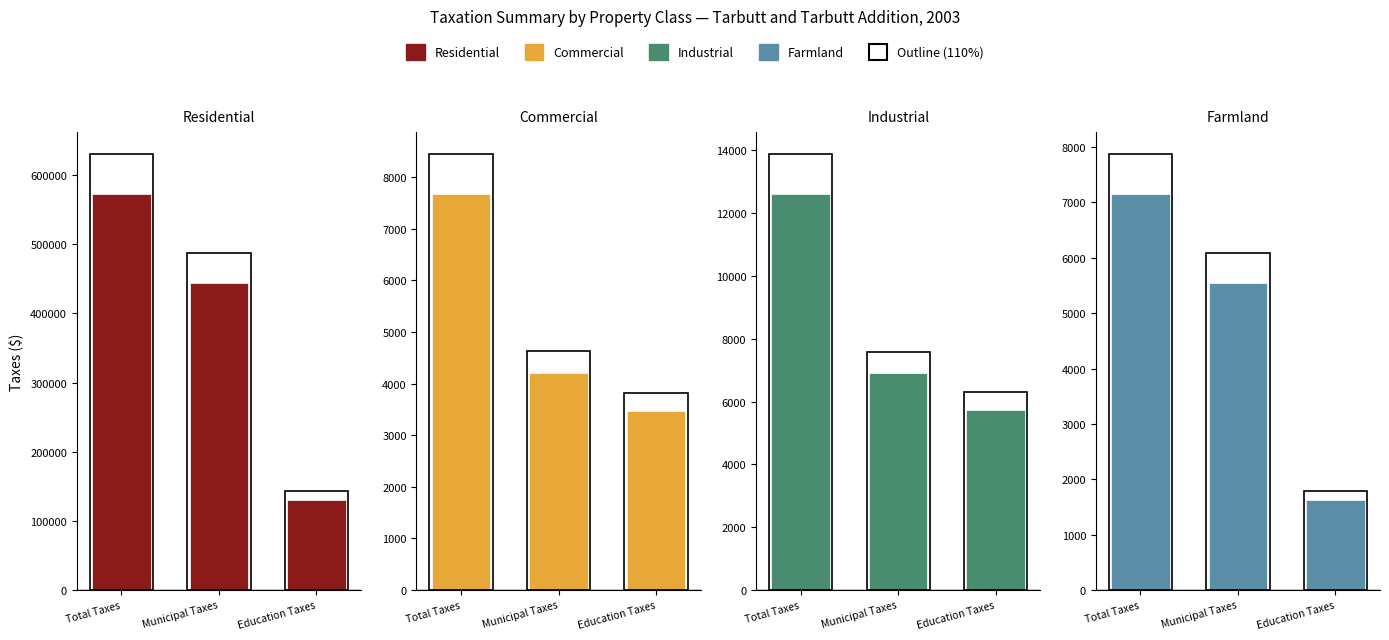

What is the value of the Commercial bar at the 2nd from the left?

4210